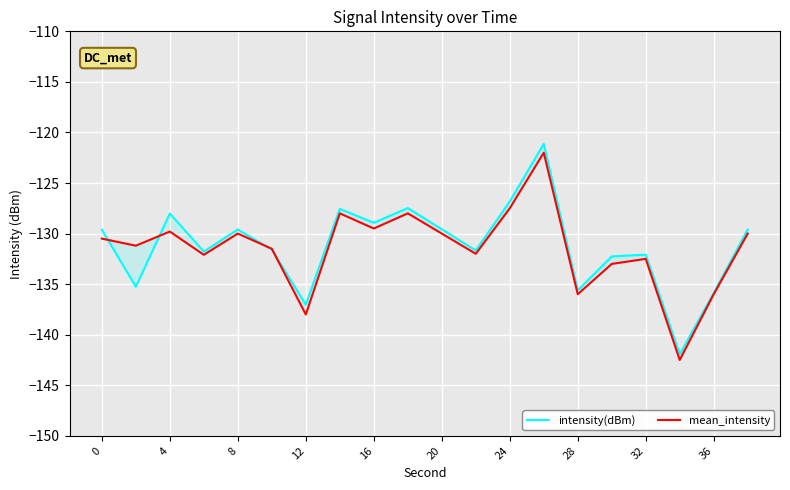

Between 16 and 15, which is larger?

16